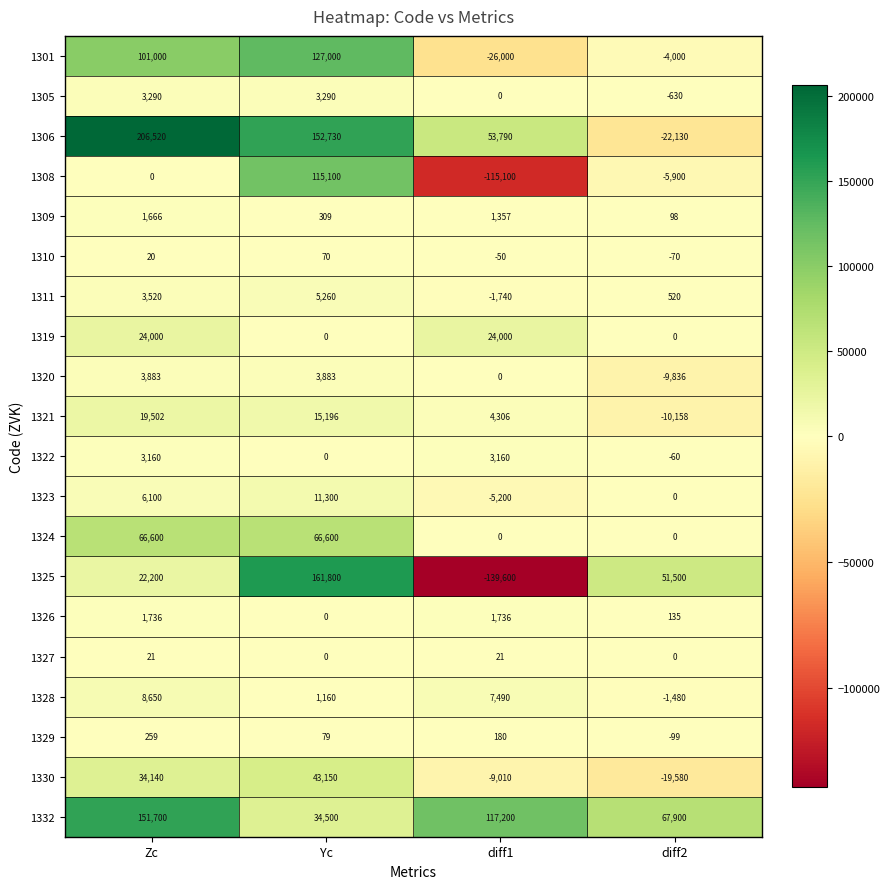

How many values in the 1327 series are below 21?

2